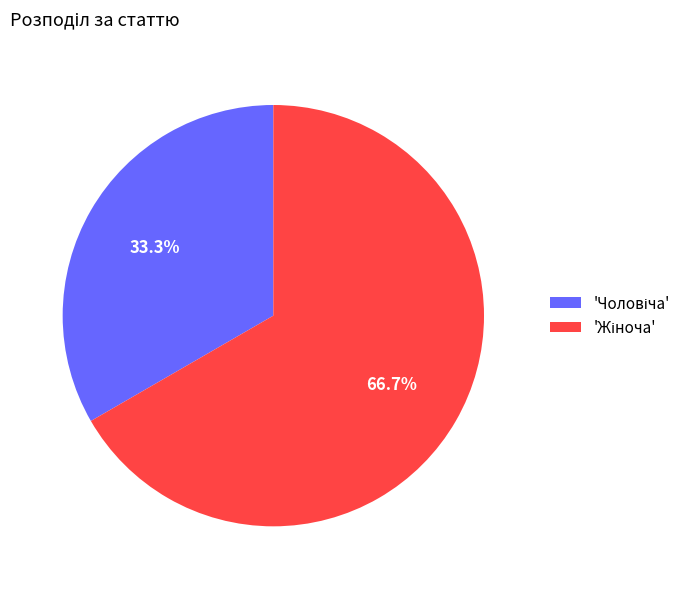

Is there any slice that represents more than half of the pie?

Yes